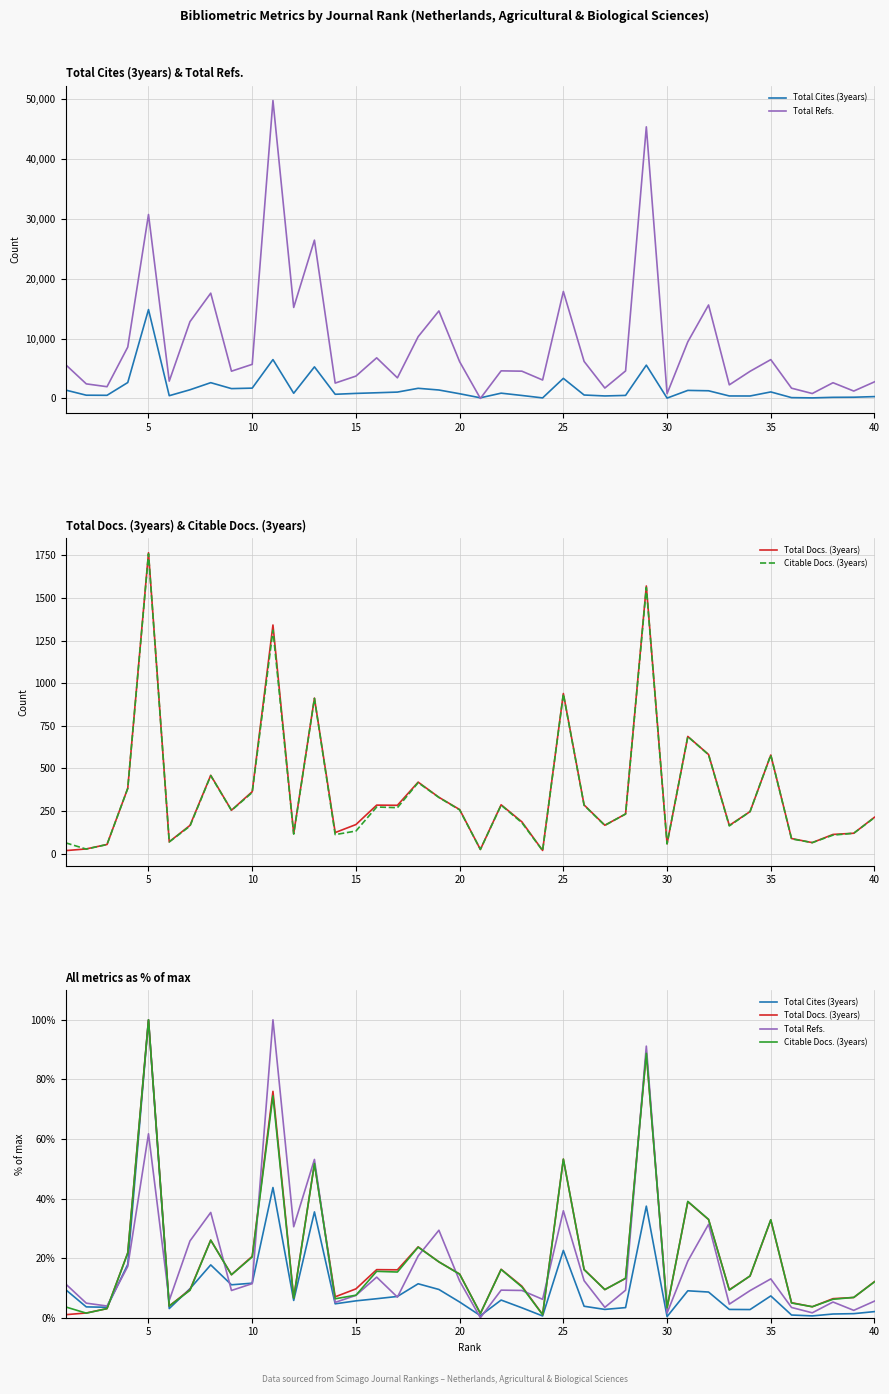

What is the lowest value of the Total Cites (3years) series?

0.4